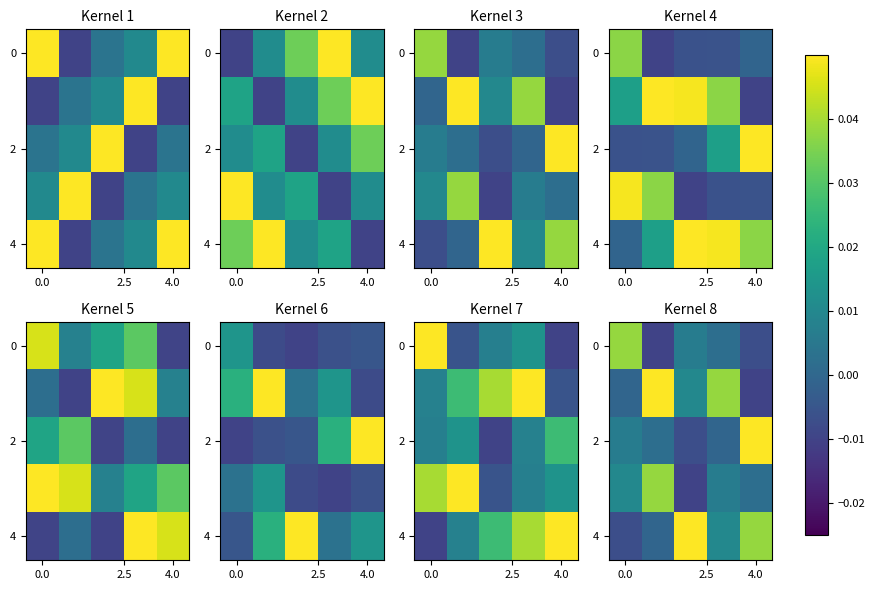

Count the number of data series in this chart.

5